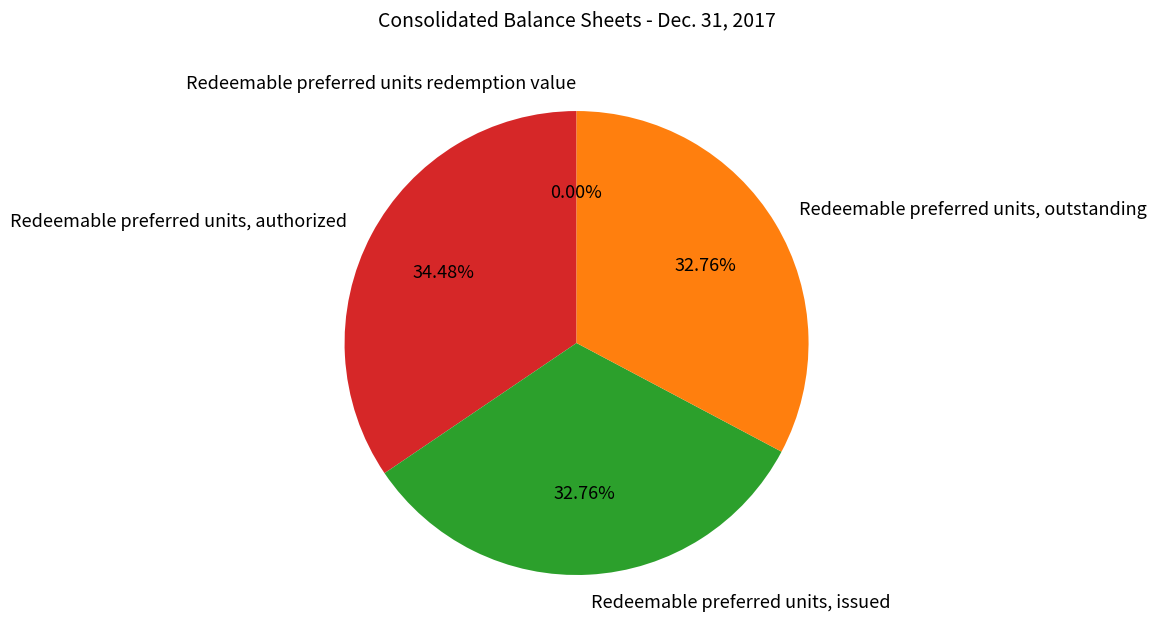

Which slice is the largest?

Redeemable preferred units, authorized